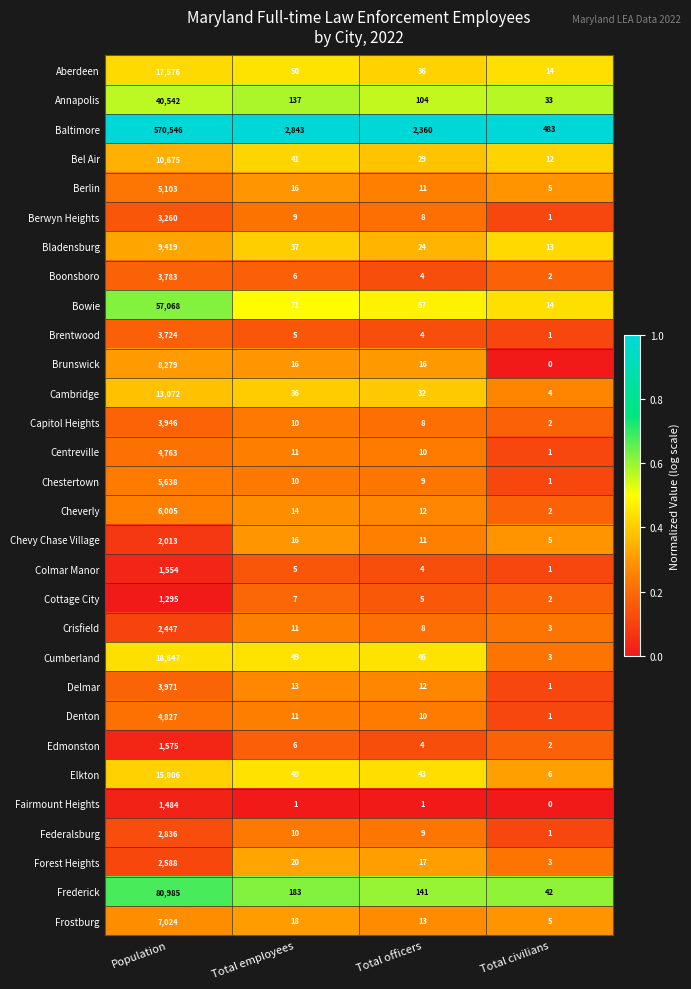

At how many categories does at least one series exceed 0?

4